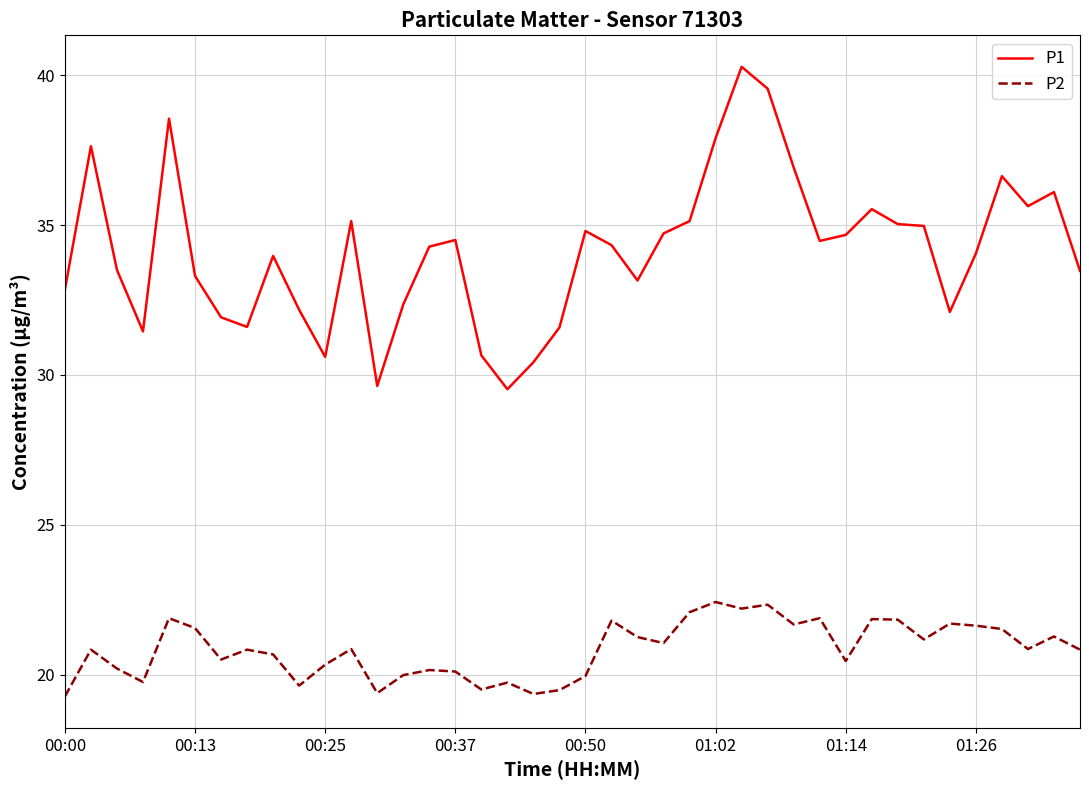

Count the number of categories in the chart.

40